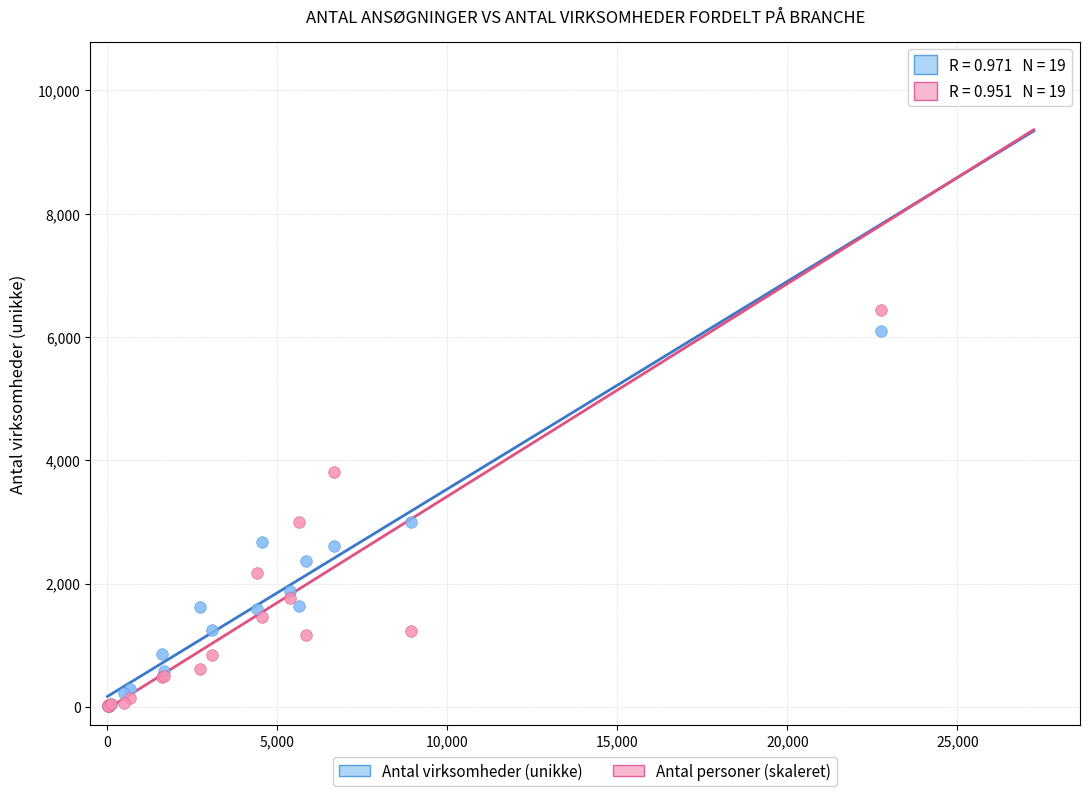

Across all series, what Y value is closest to 5139?

6104.0